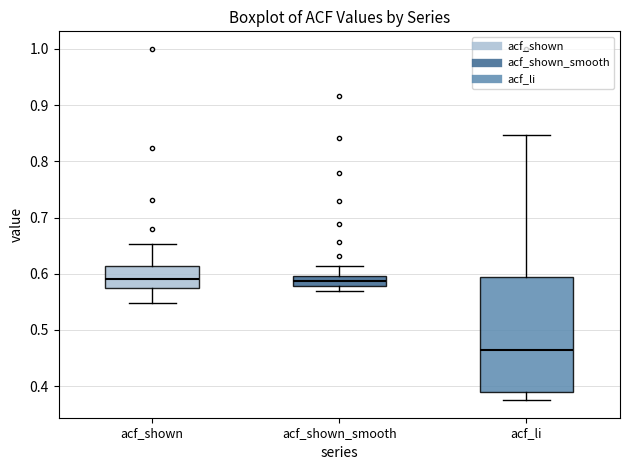

Which box is the tallest, from its lower edge to its upper edge?

acf_li